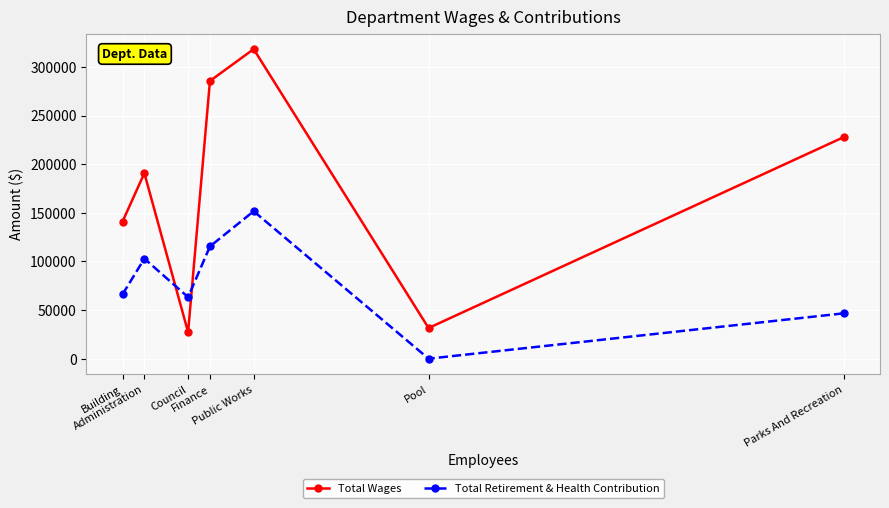

Count the number of categories in the chart.

7